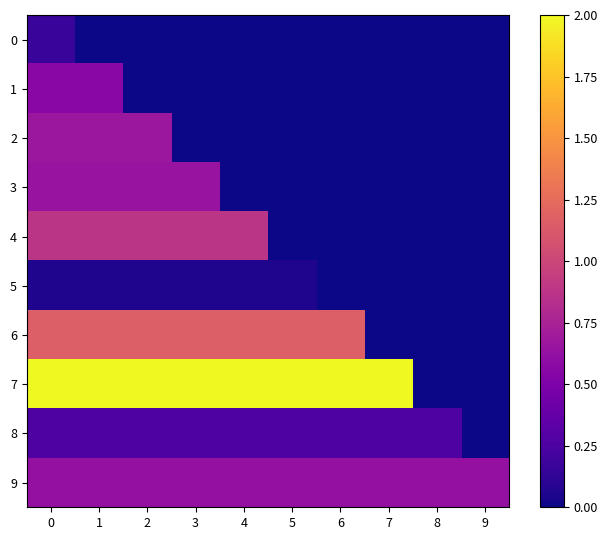

Which series has the largest total across all categories?

7